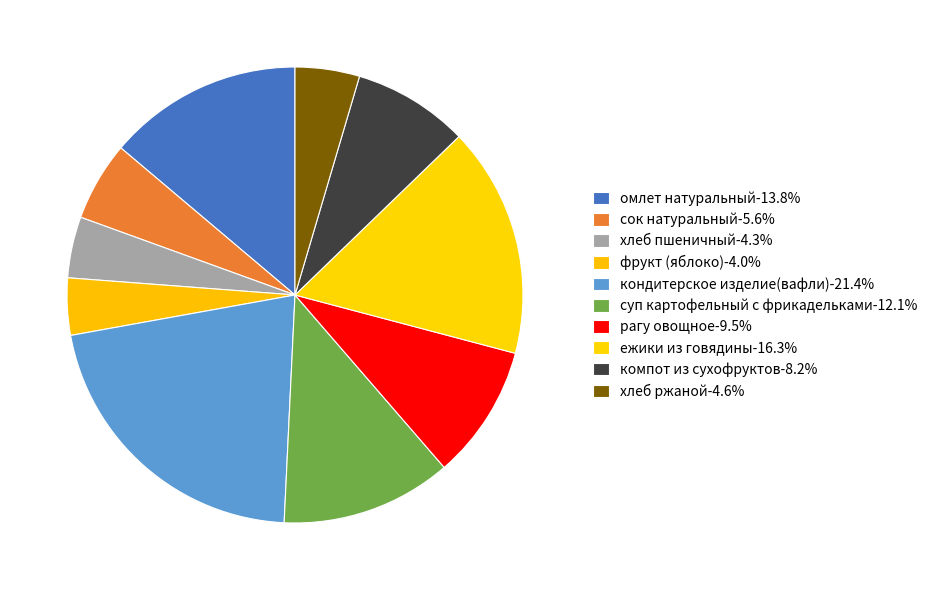

To the nearest percent, what is the difference between the largest and smallest slice percentages?

17%